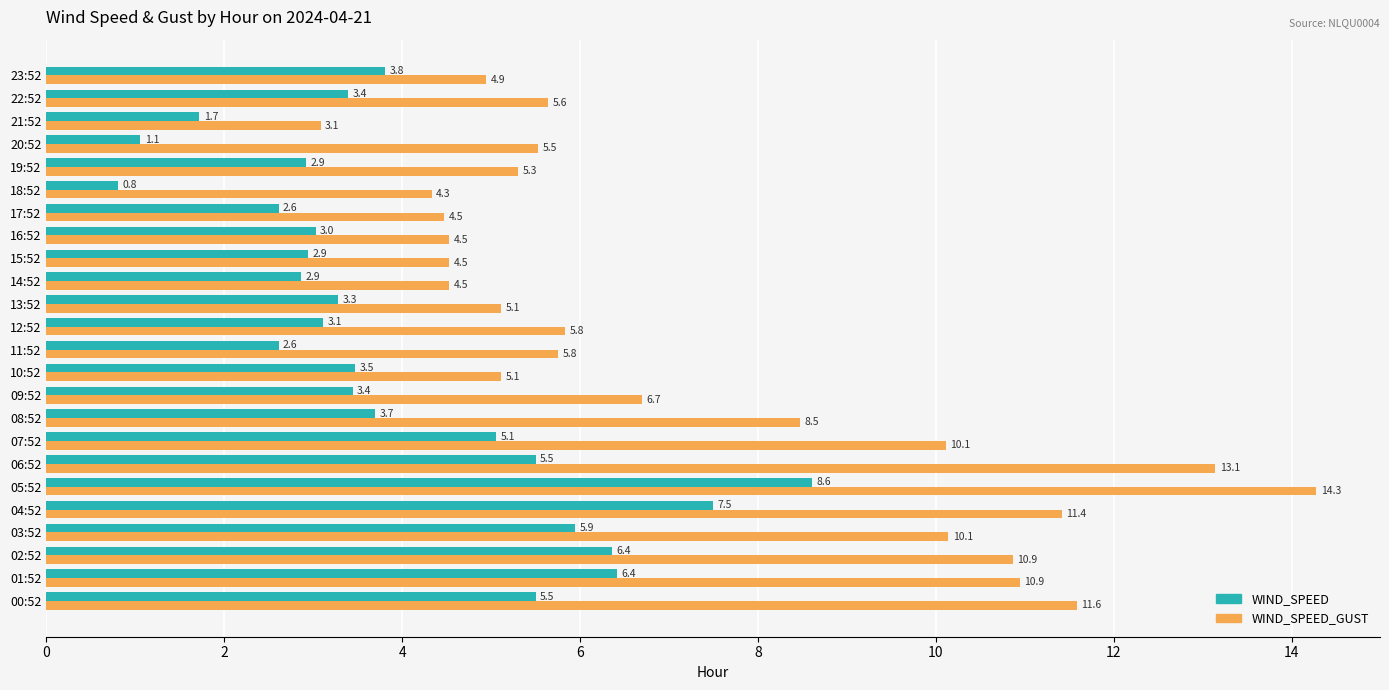

Rank the series by their maximum value, from lowest to highest.

WIND_SPEED, WIND_SPEED_GUST